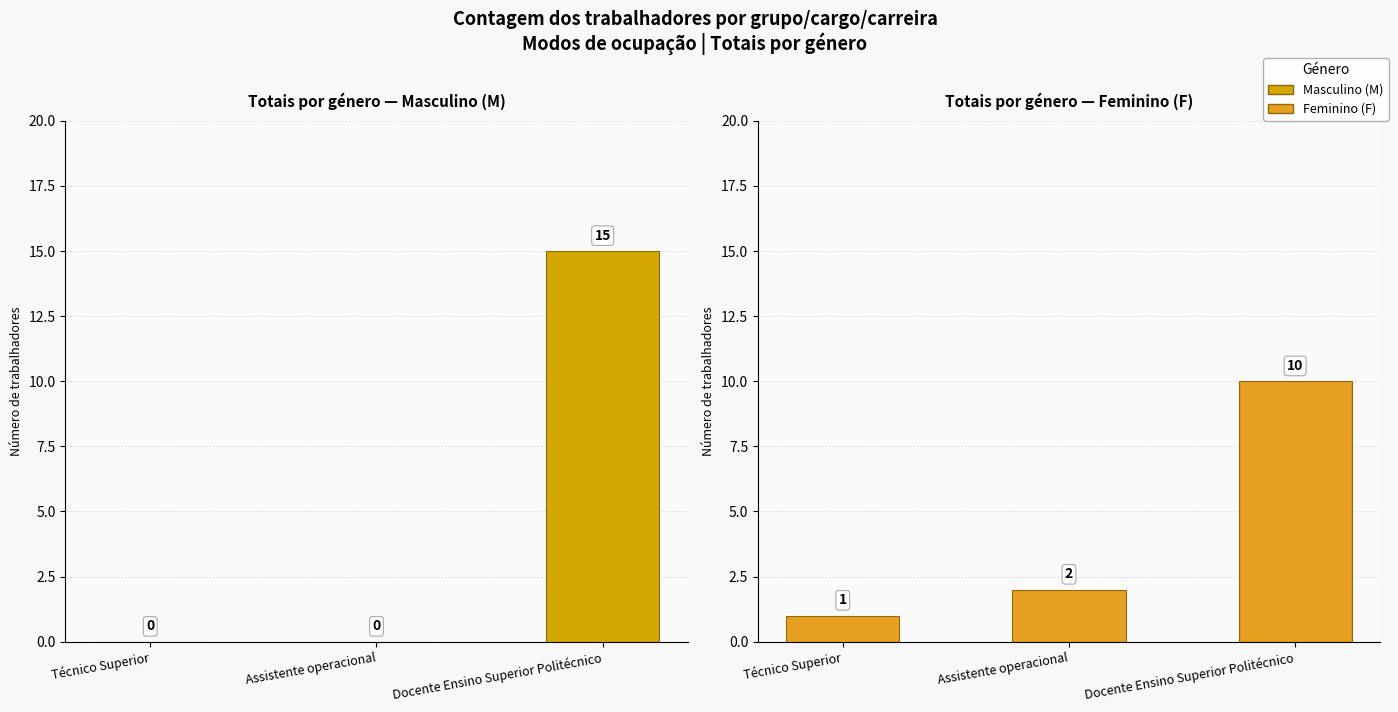

List the labels in order of value, largest first.

Docente Ensino Superior Politécnico, Assistente operacional, Técnico Superior